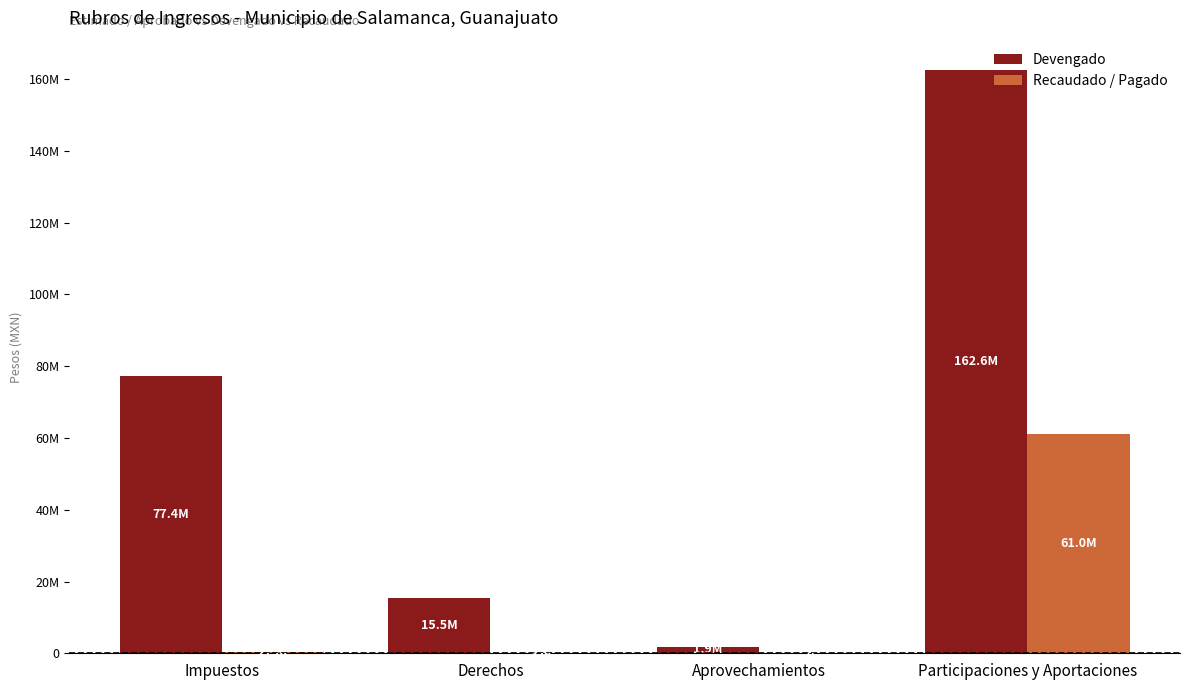

At how many categories does at least one series exceed 79158240?

1